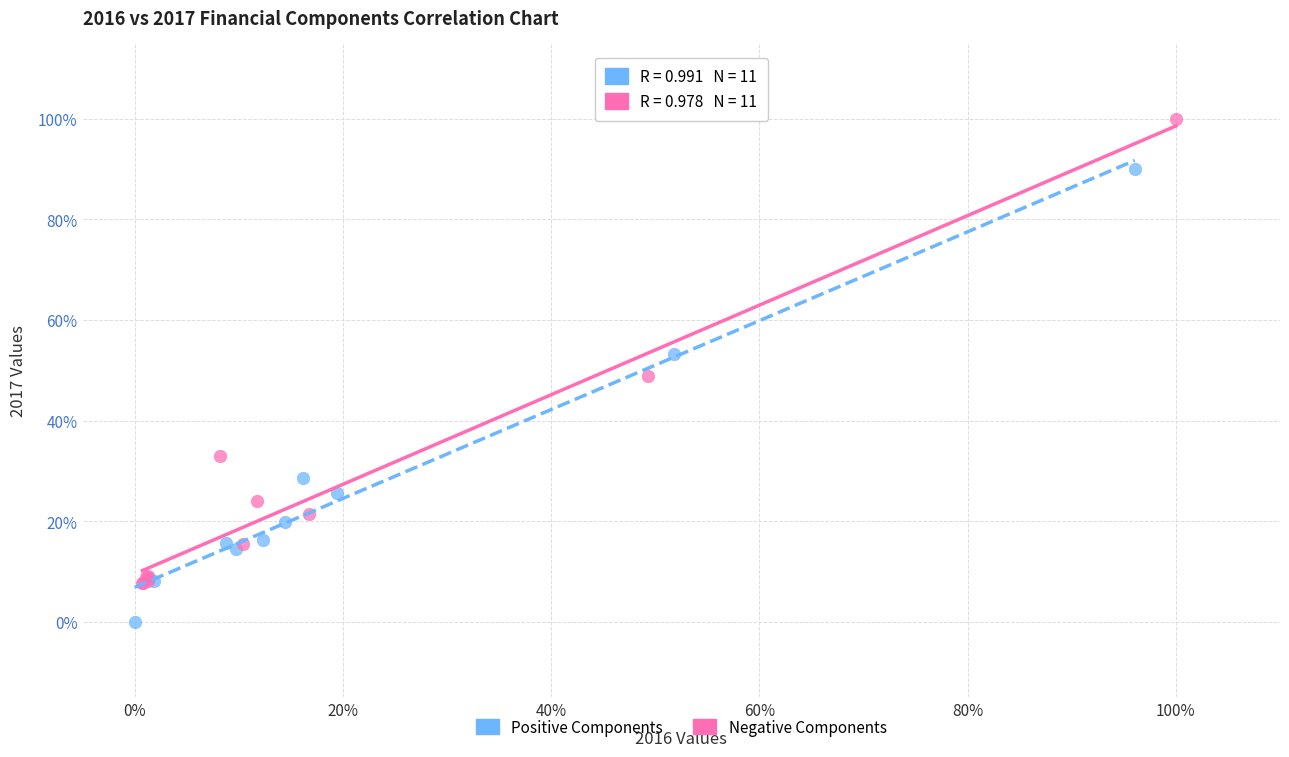

What are all the series names shown in the legend?

Positive Components, Negative Components